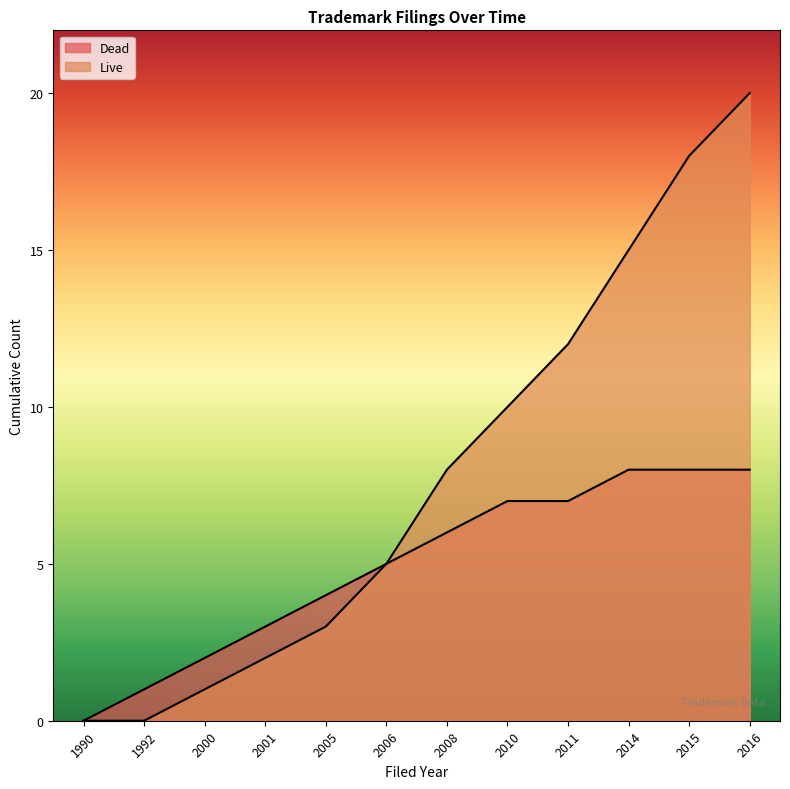

What is the difference between the maximum and minimum values in the Dead series?

8